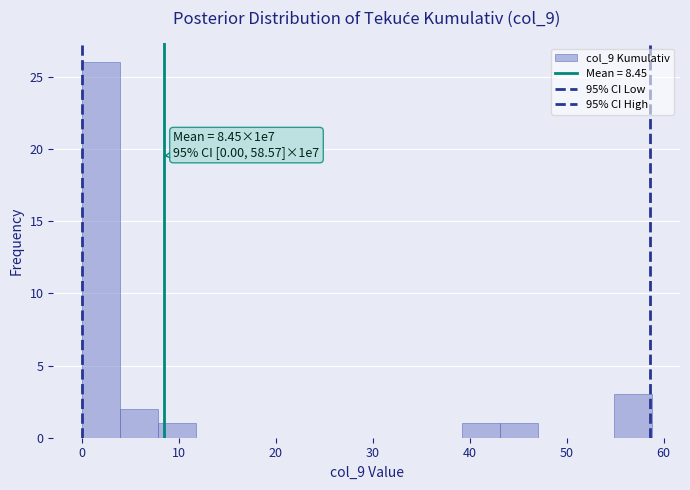

Around what value on the x-axis is the tallest bar? Give the approximate position of its centre, as read against the axis.

2